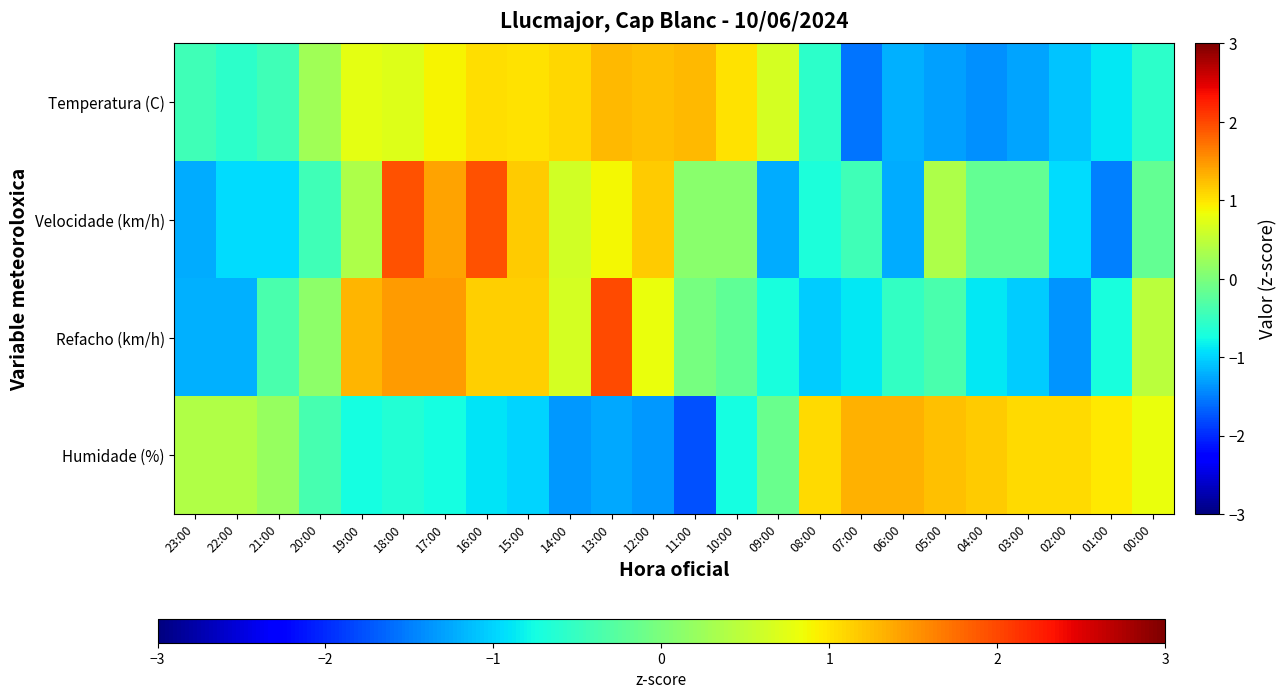

What is the difference between the highest and lowest values at 03:00?

2.3